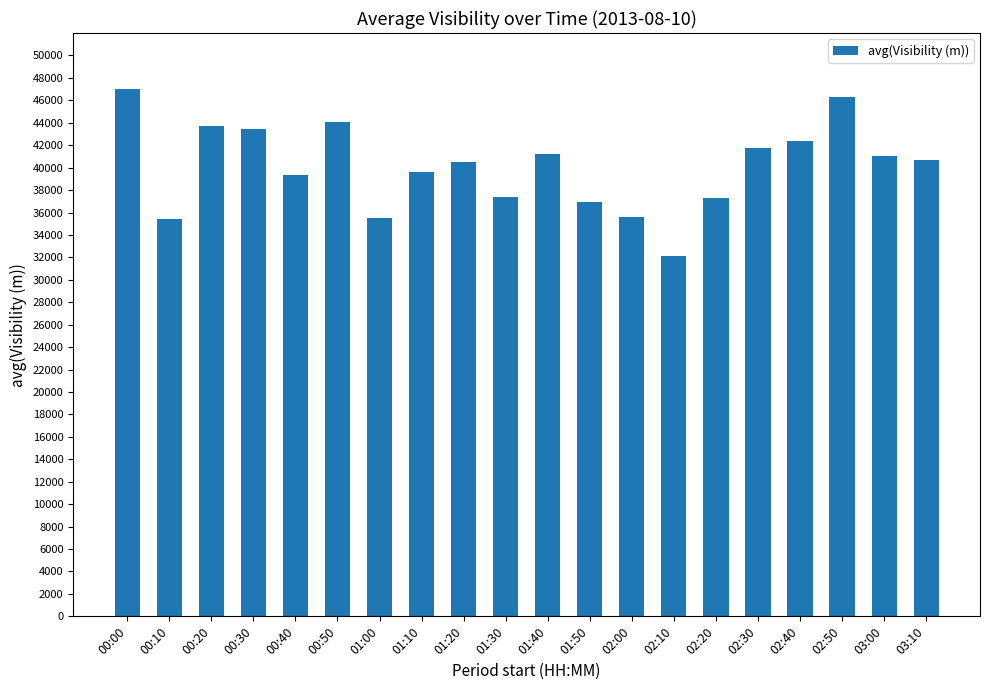

What is the label of the 5th bar from the left?

00:40